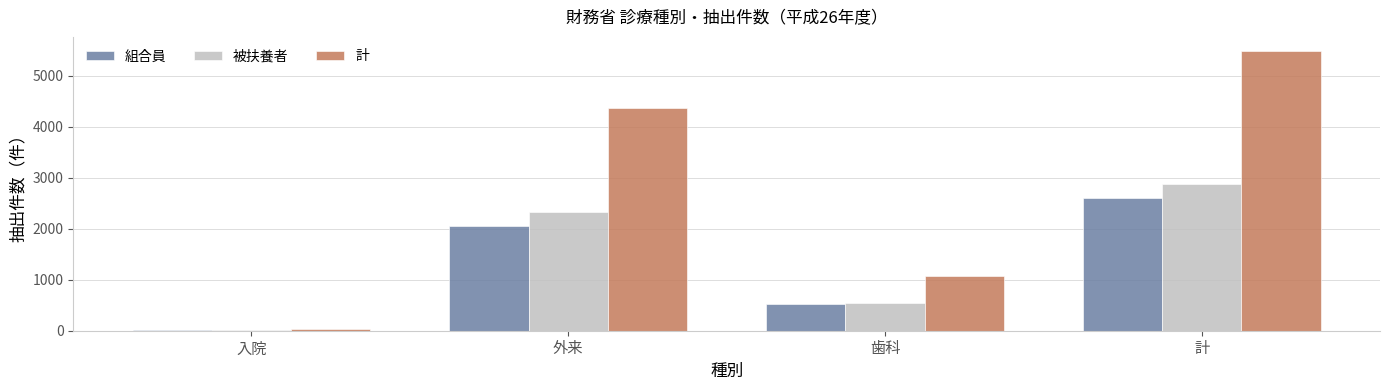

Count the number of categories in the chart.

4